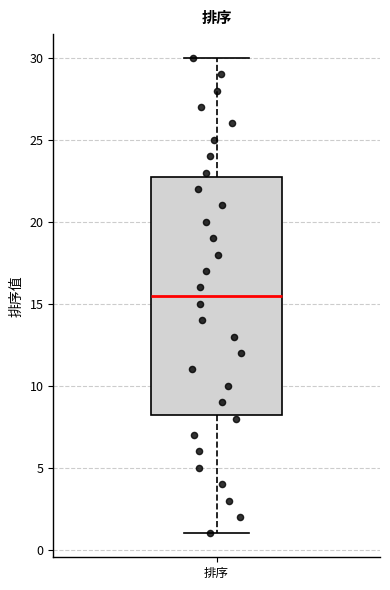

Where does the lower whisker of the box for 排序 end on the y-axis? The values are not printed on the chart, so give them approximately, as read against the axis.

1.0